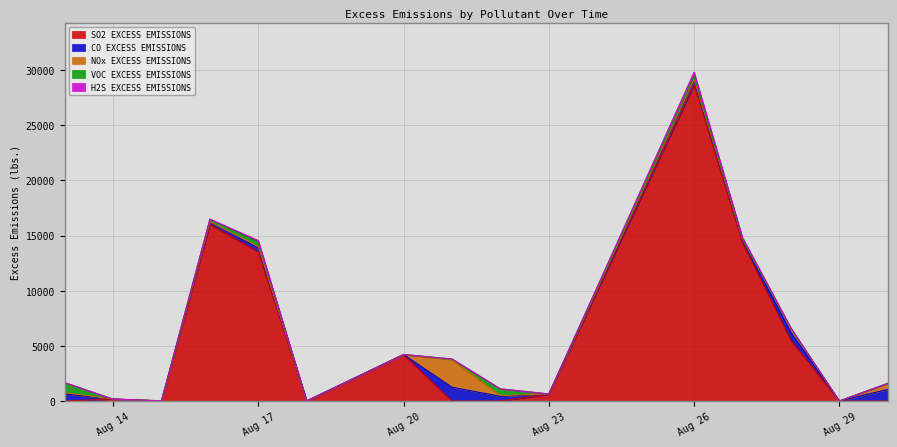

What is the difference between the NOx EXCESS EMISSIONS values at 8 and 6?

89.0